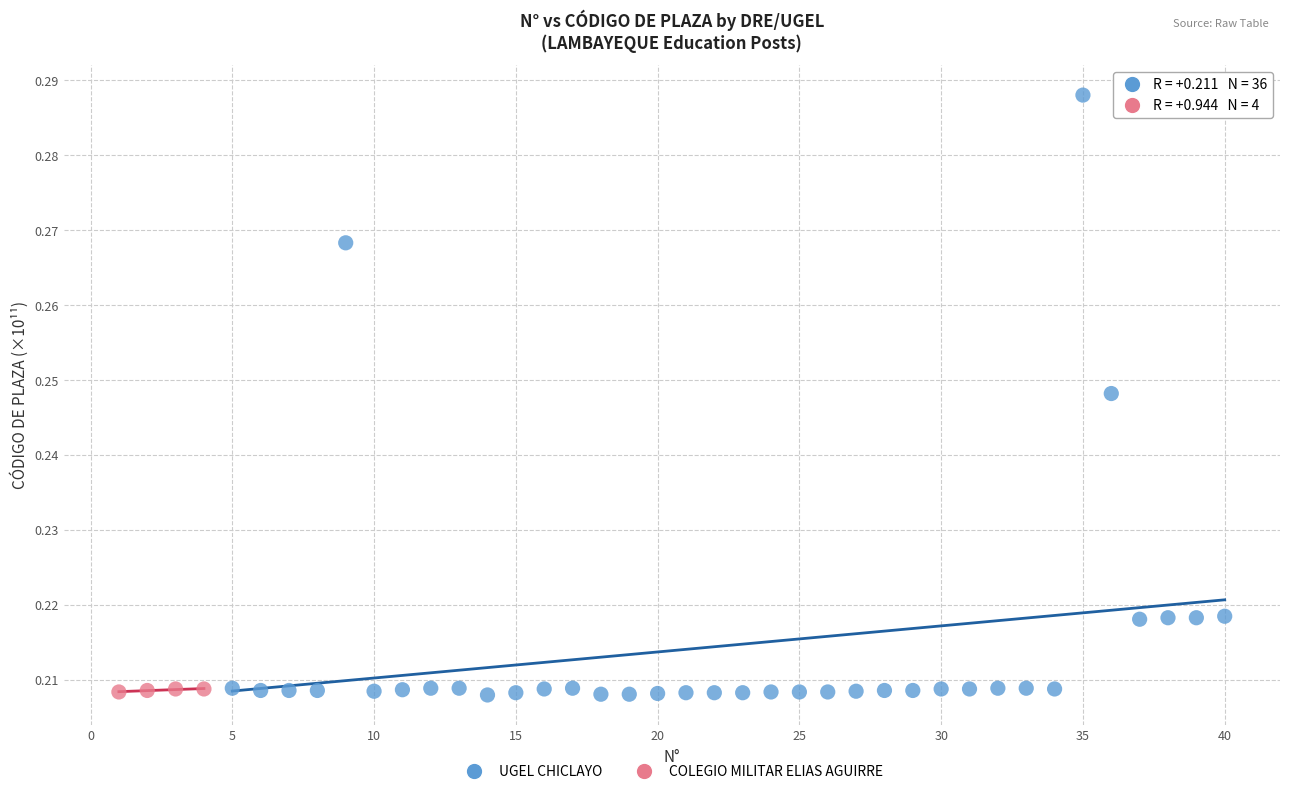

Which series has the widest spread of Y values?

UGEL CHICLAYO